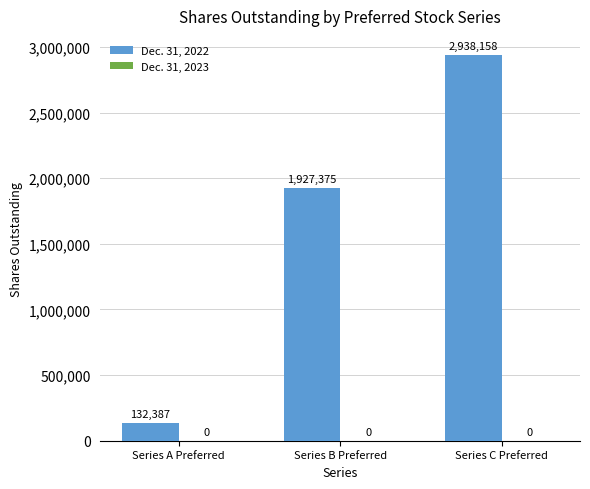

Reading right to left, extract all data points from this chart.

Series C Preferred=2938158	Series B Preferred=1927375	Series A Preferred=132387